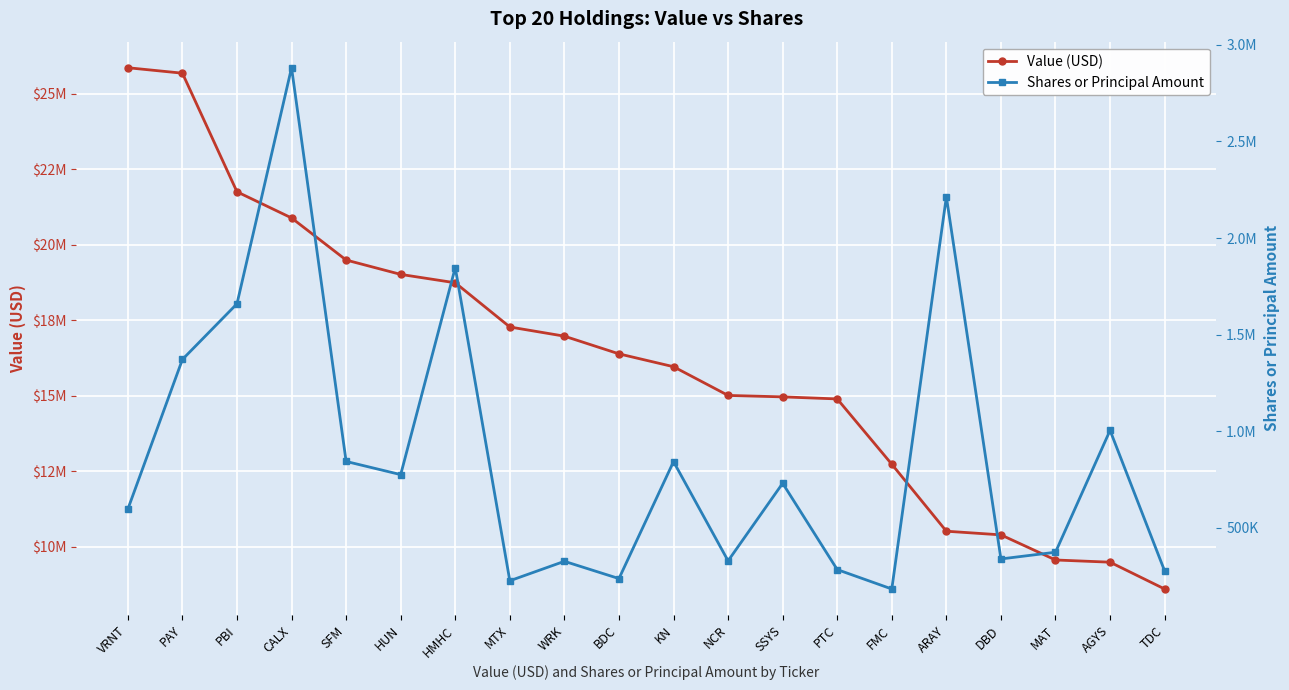

True or false: Shares or Principal Amount and Value (USD) intersect in this chart.

False